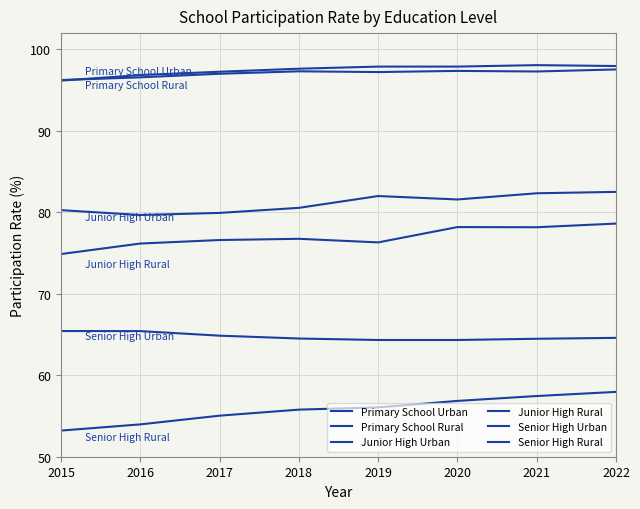

What is the sum of the Senior High Urban values at 2017 and 2016?

130.3